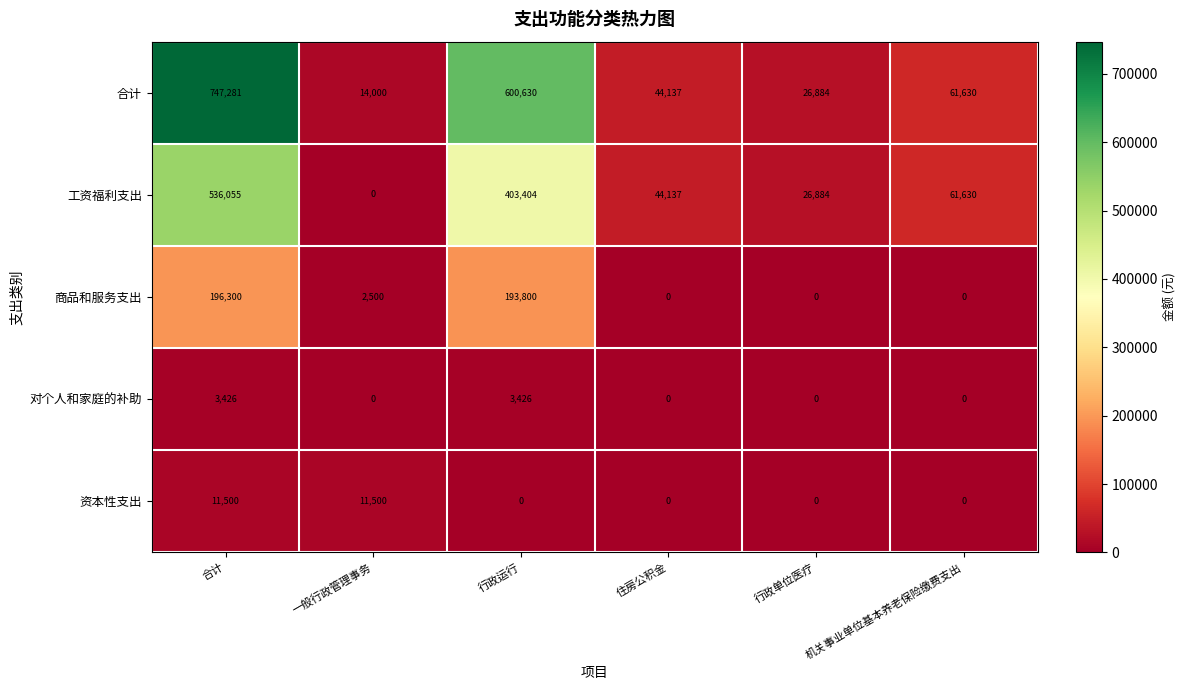

Is it true that 资本性支出 equals 0 at 行政运行?

True